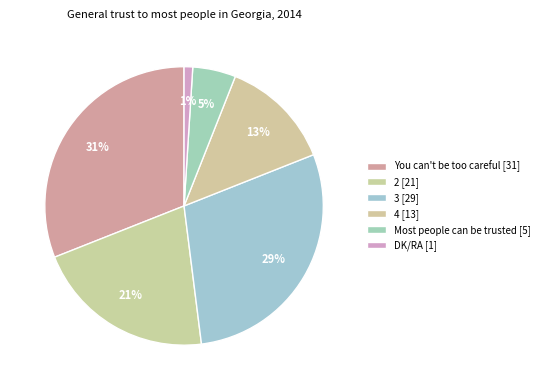

Is Most people can be trusted the majority of the pie?

No